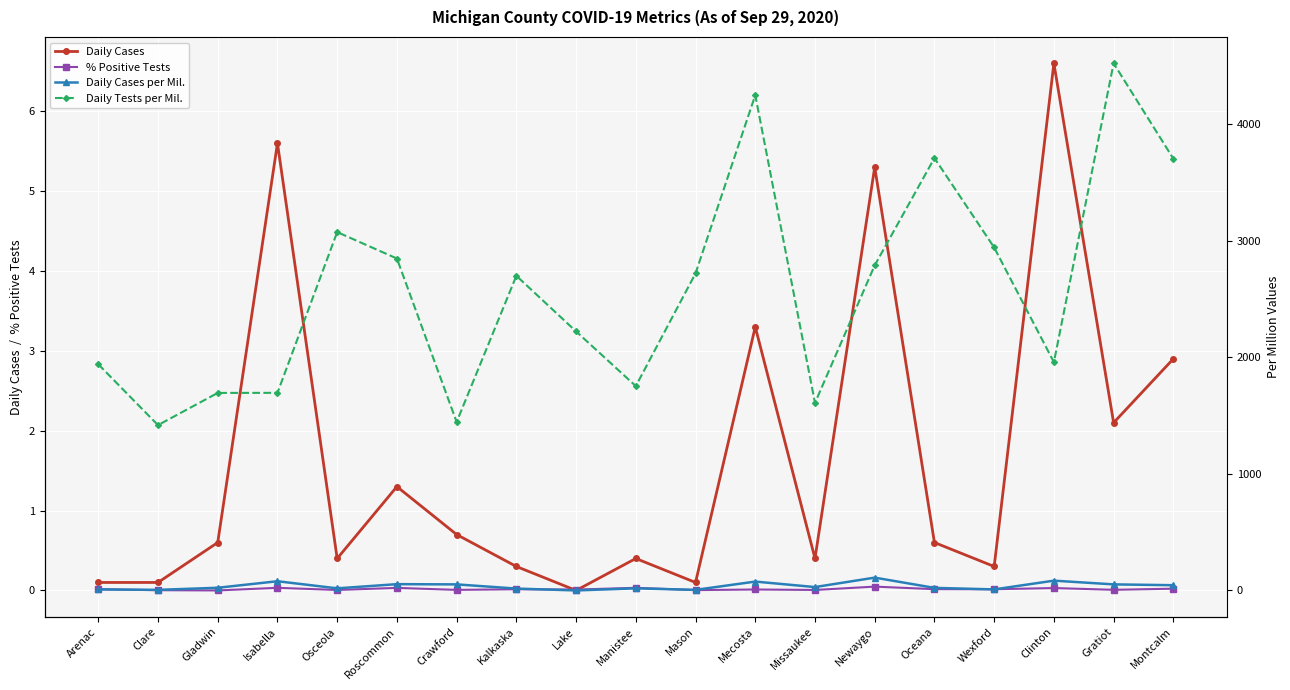

At Osceola, list the series in order from smallest to largest.

% Positive Tests, Daily Cases, Daily Cases per Mil., Daily Tests per Mil.